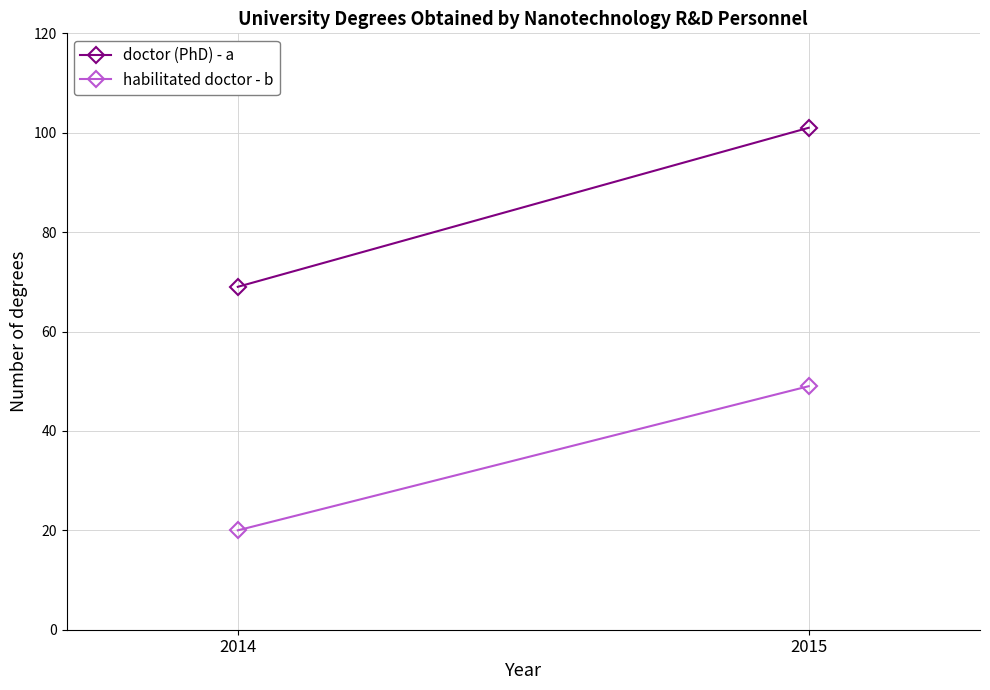

Count the number of data series in this chart.

2